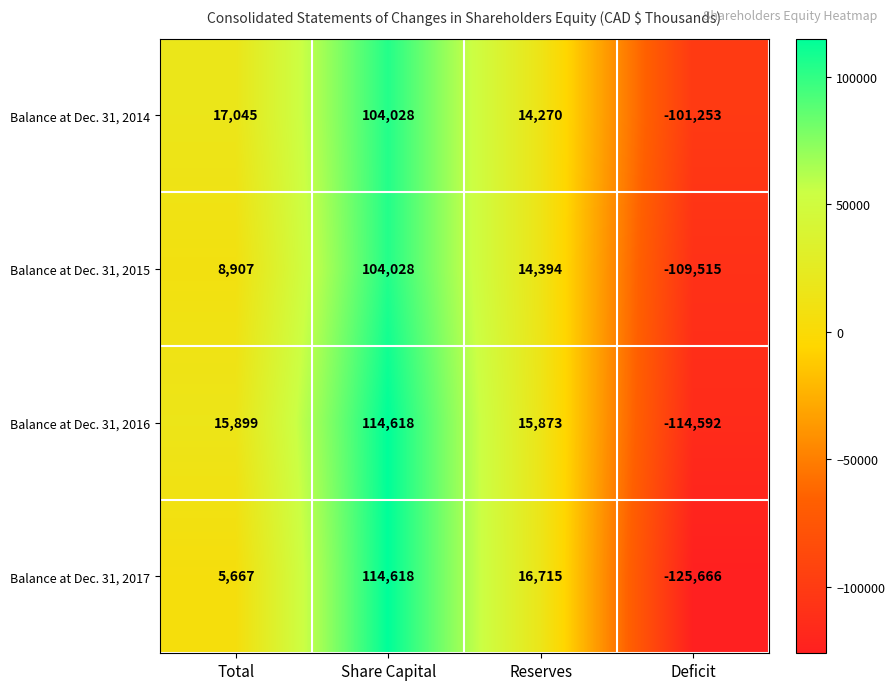

Reading left to right, what are all the values shown in this chart?

Balance at Dec. 31, 2014: 17045	104028	14270	-101253
Balance at Dec. 31, 2015: 8907	104028	14394	-109515
Balance at Dec. 31, 2016: 15899	114618	15873	-114592
Balance at Dec. 31, 2017: 5667	114618	16715	-125666